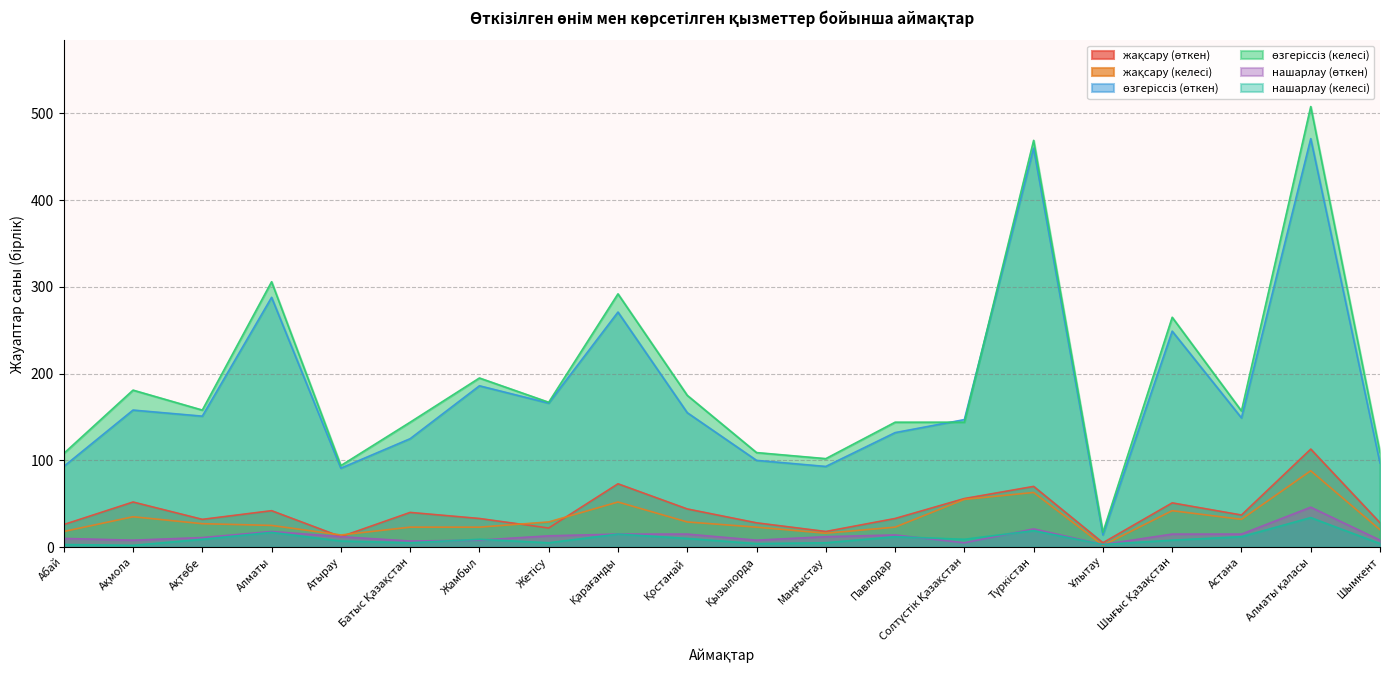

How many intersections are there between жақсару (келесі) and нашарлау (өткен)?

2